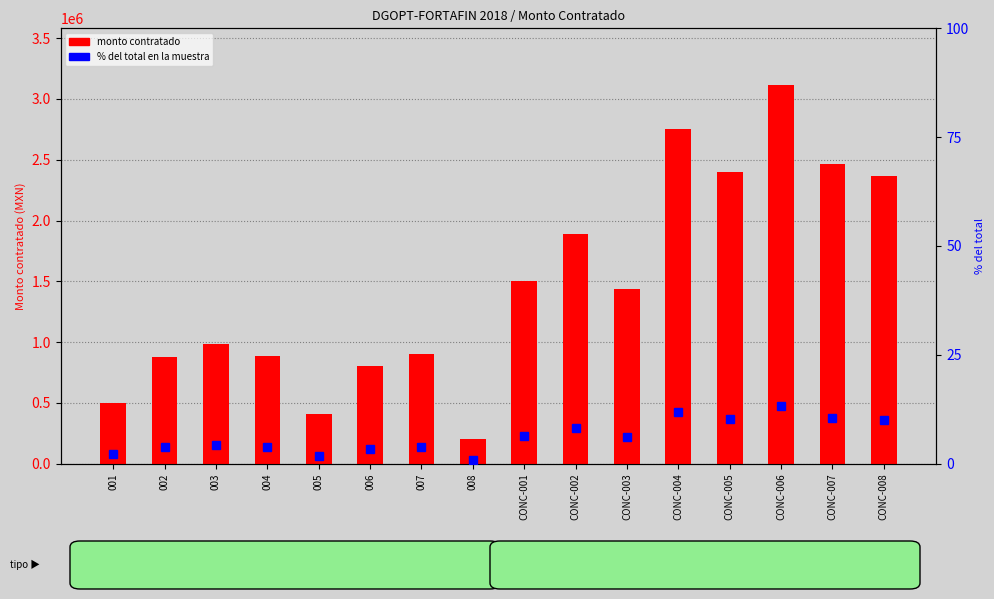

Which series has the largest total across all categories?

Monto contratado